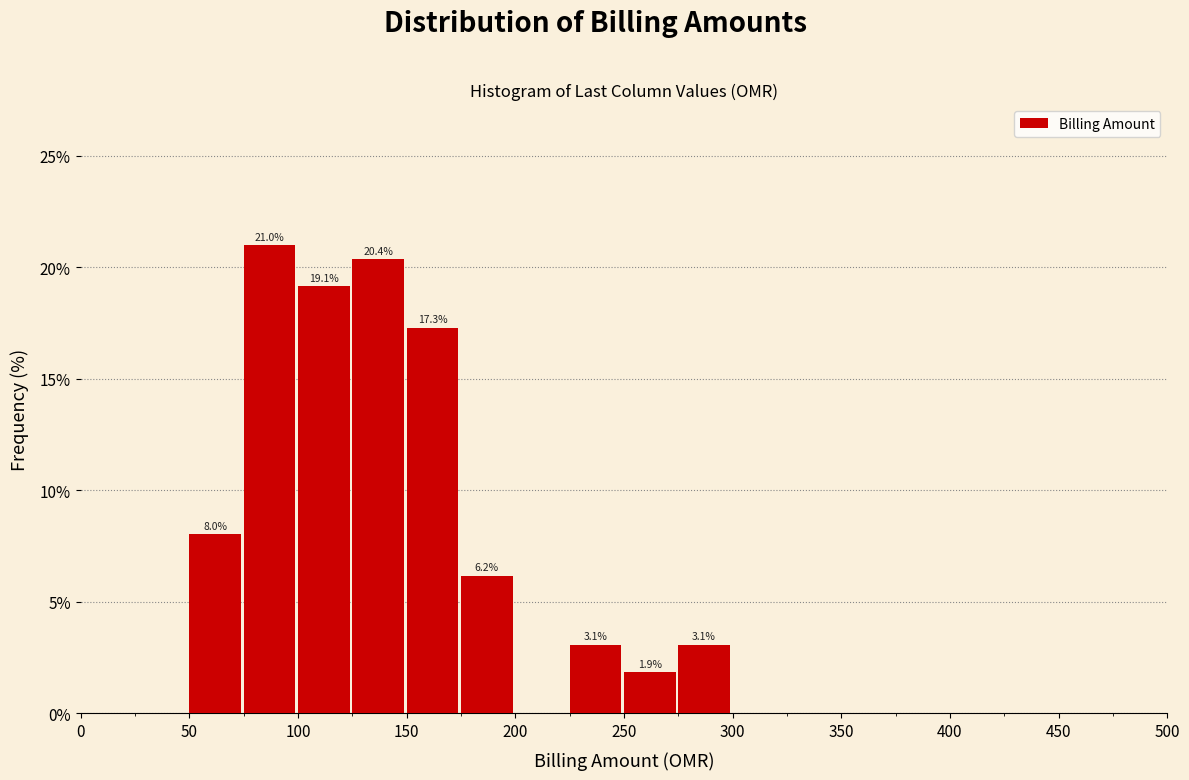

Which range on the x-axis has the tallest bar?

75 to 100